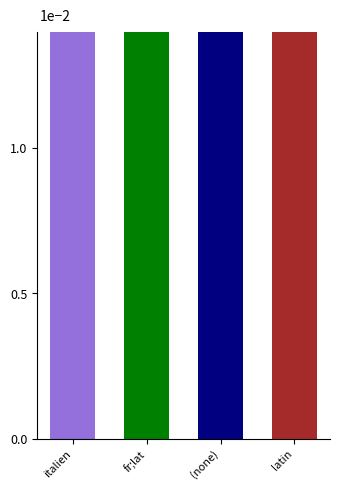

Which category has the lowest value across all series?

italien